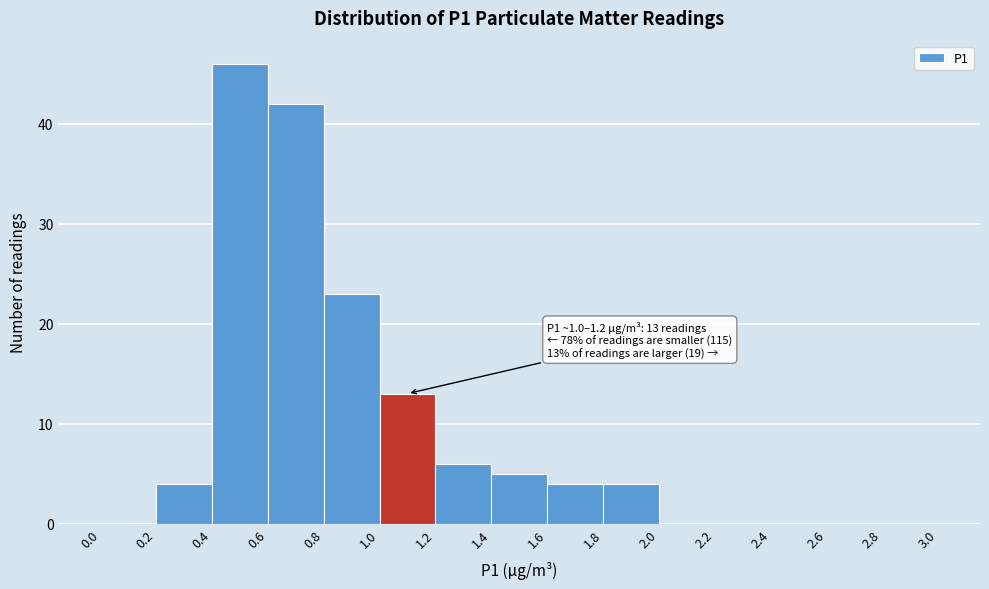

Which range on the x-axis has the tallest bar?

0.4 to 0.6